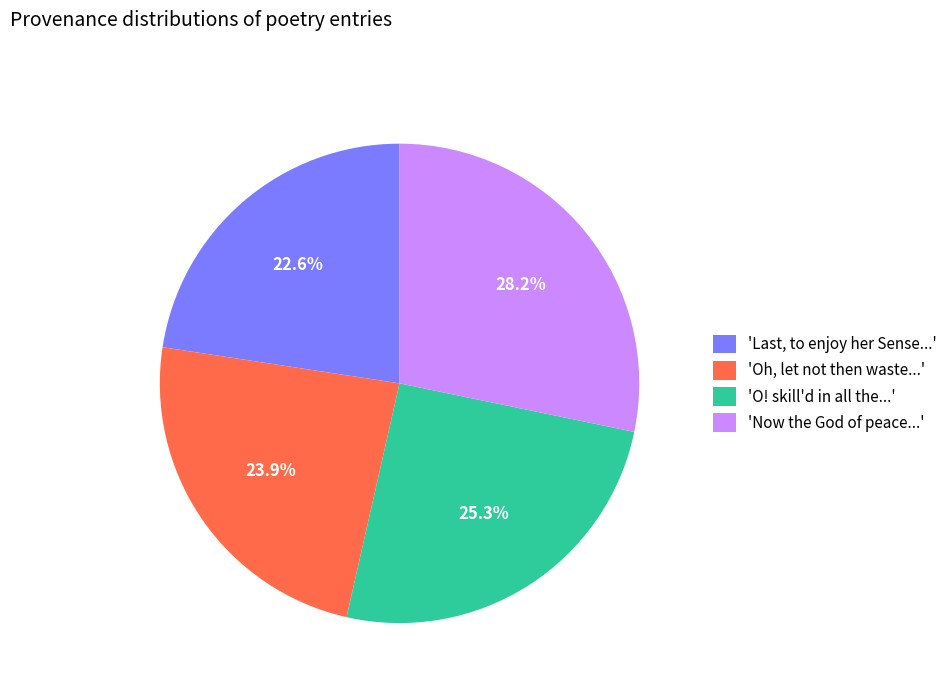

To the nearest percent, what is the average slice percentage?

25%